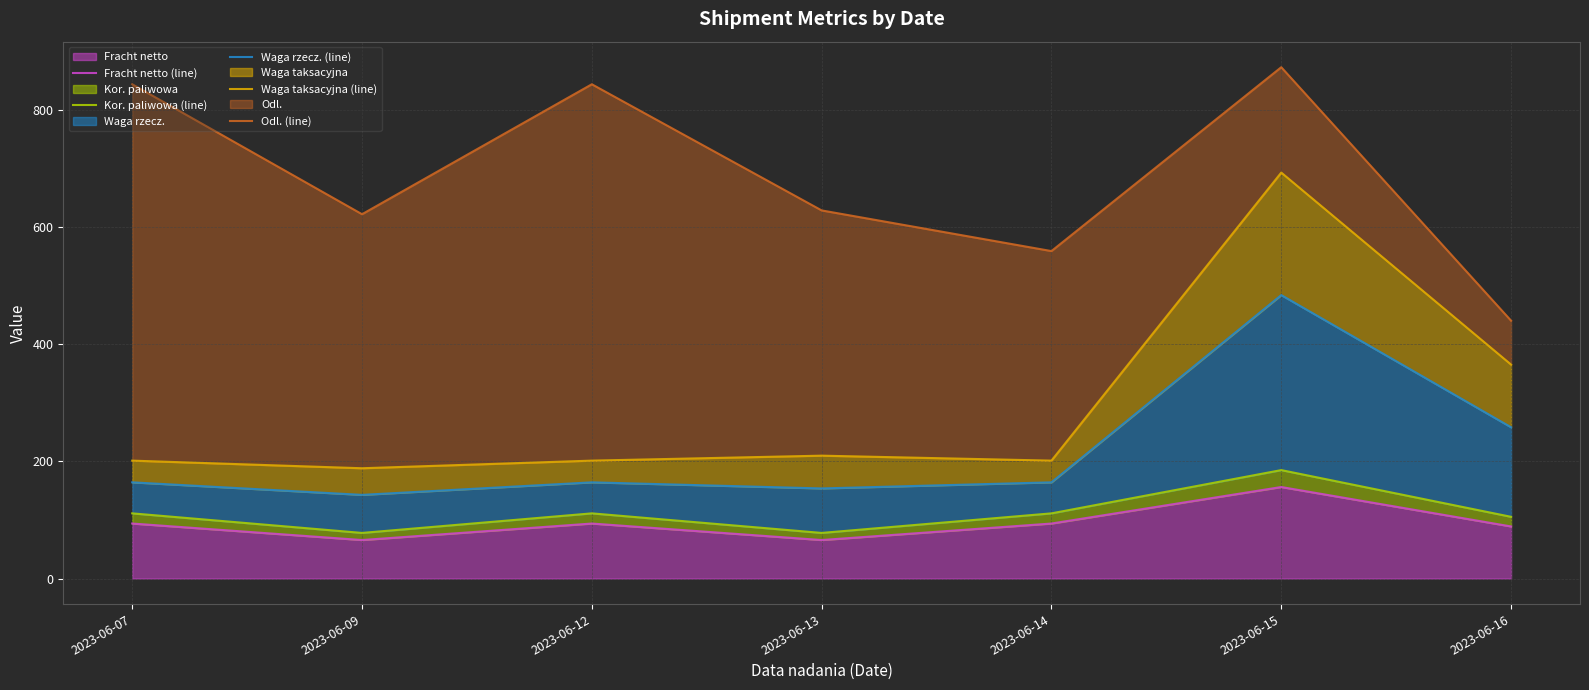

Does the chart display data point markers on the line(s)?

No